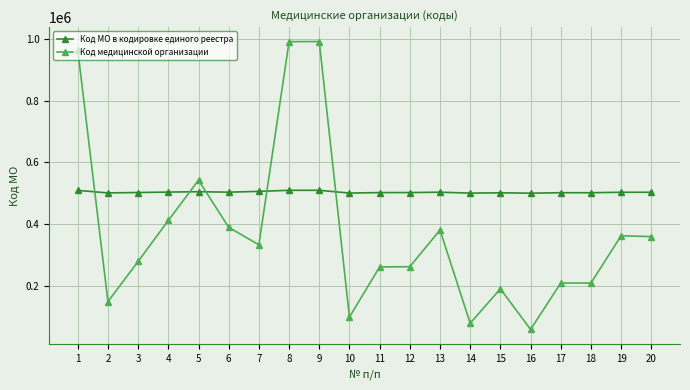

How many series are shown in this chart?

2